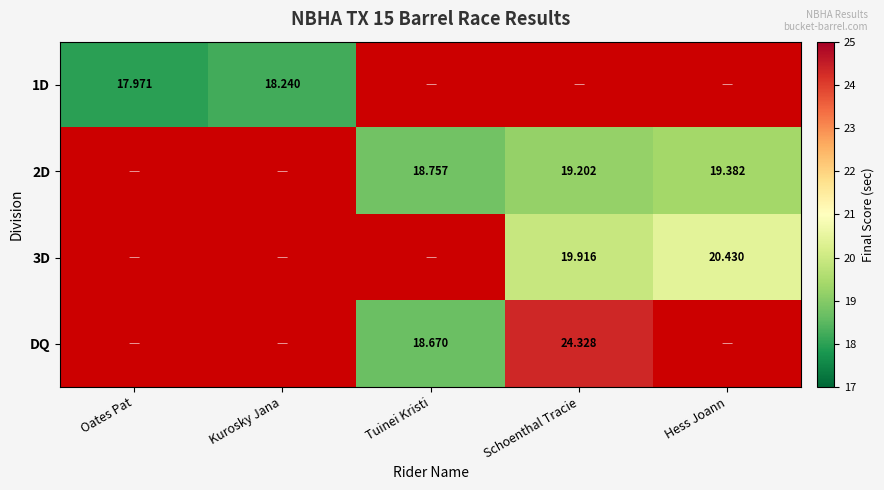

Is it true that 2D equals 4.1 at Schoenthal Tracie?

False